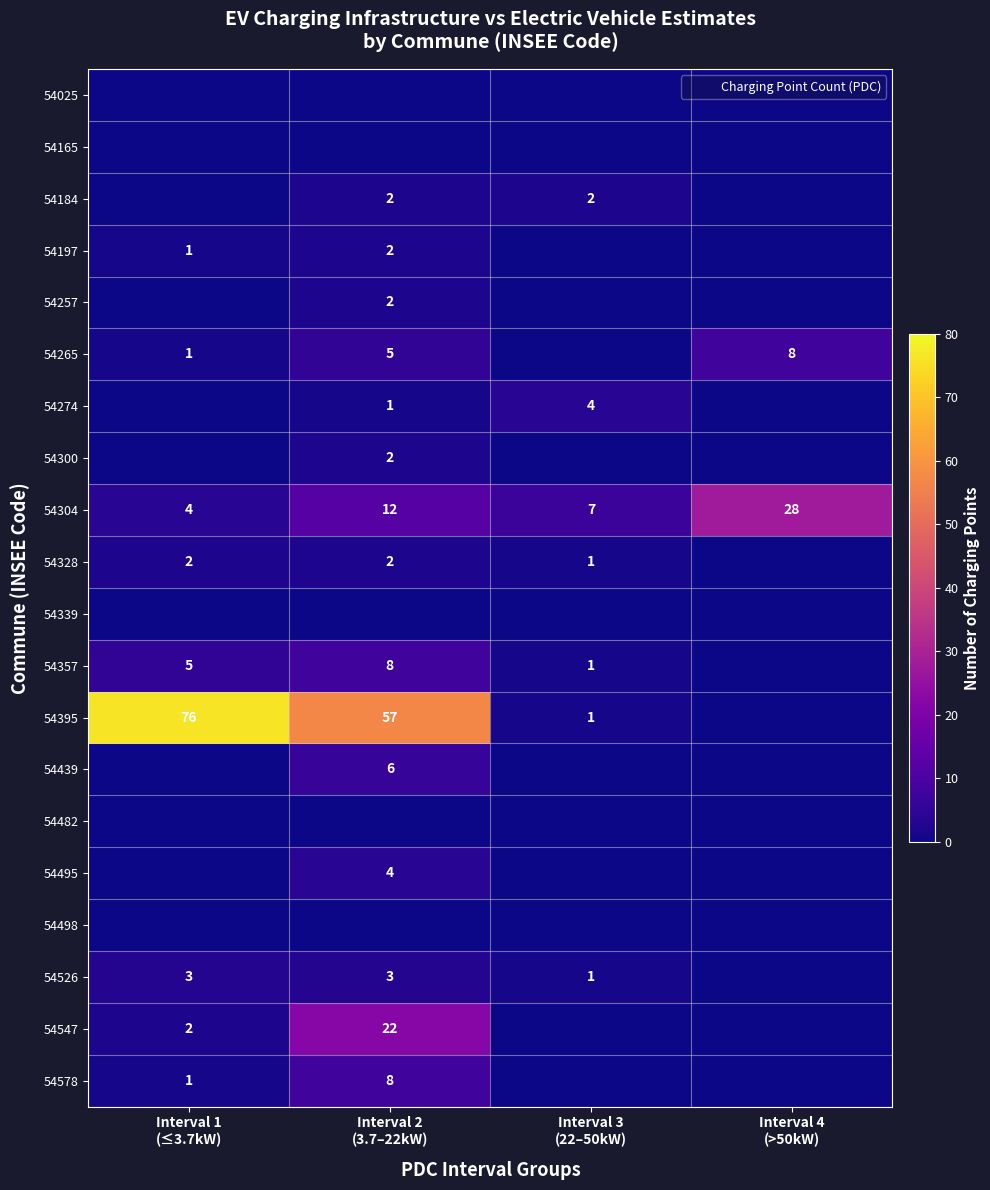

Which series changed the most between Interval 2 (3.7–22kW) and Interval 4 (>50kW)?

54395